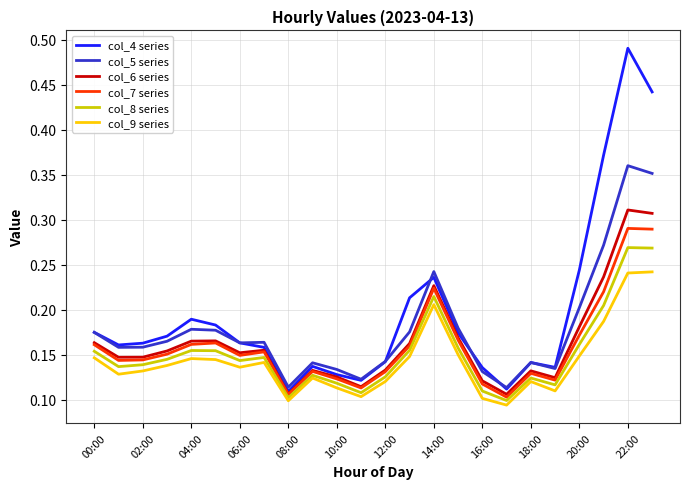

Which series has the widest spread of values?

col_4 series